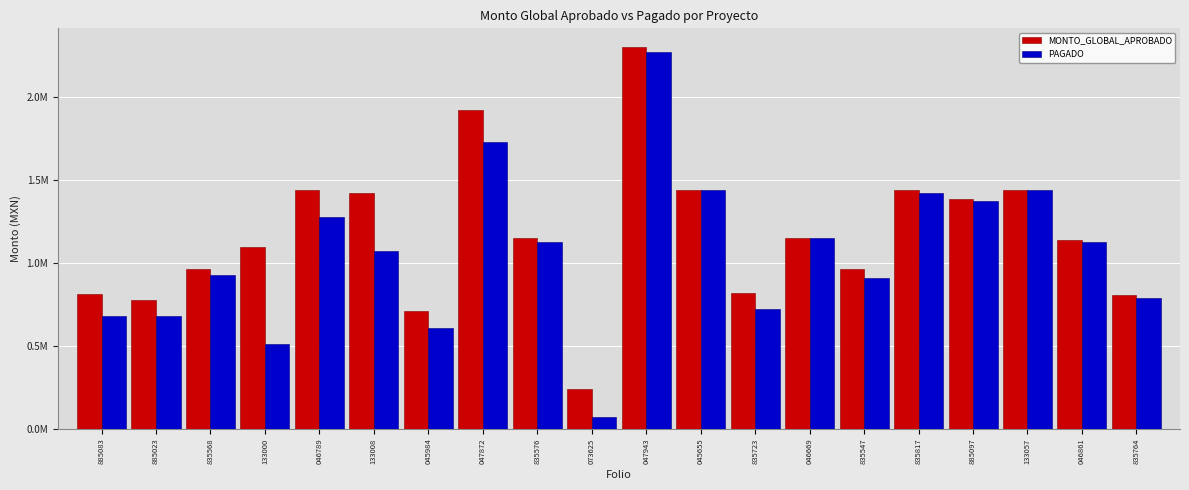

What are all the series names shown in the legend?

MONTO_GLOBAL_APROBADO, PAGADO